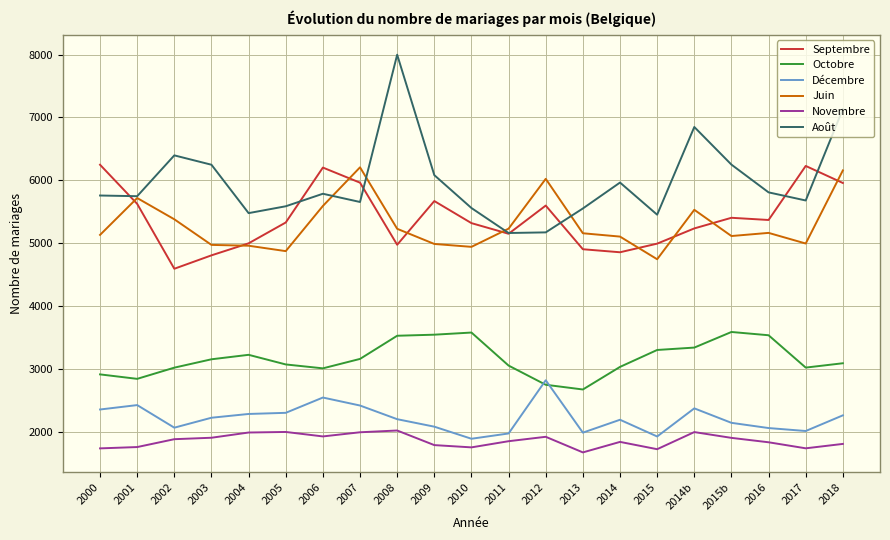

What is the difference between the second highest and minimum values in the Juin series?

1412